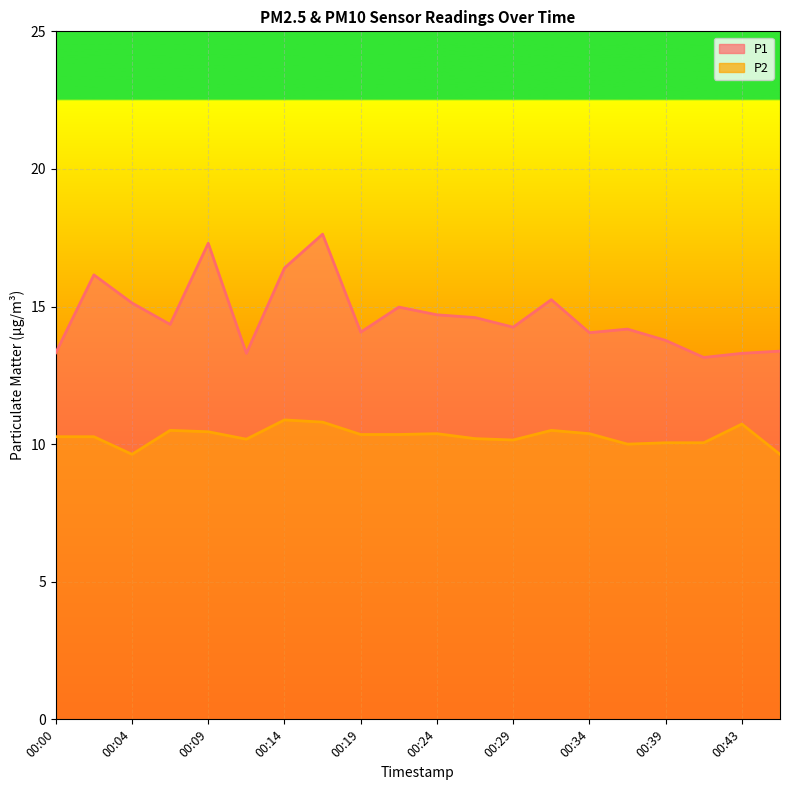

How many data points in P2 are above 10?

17